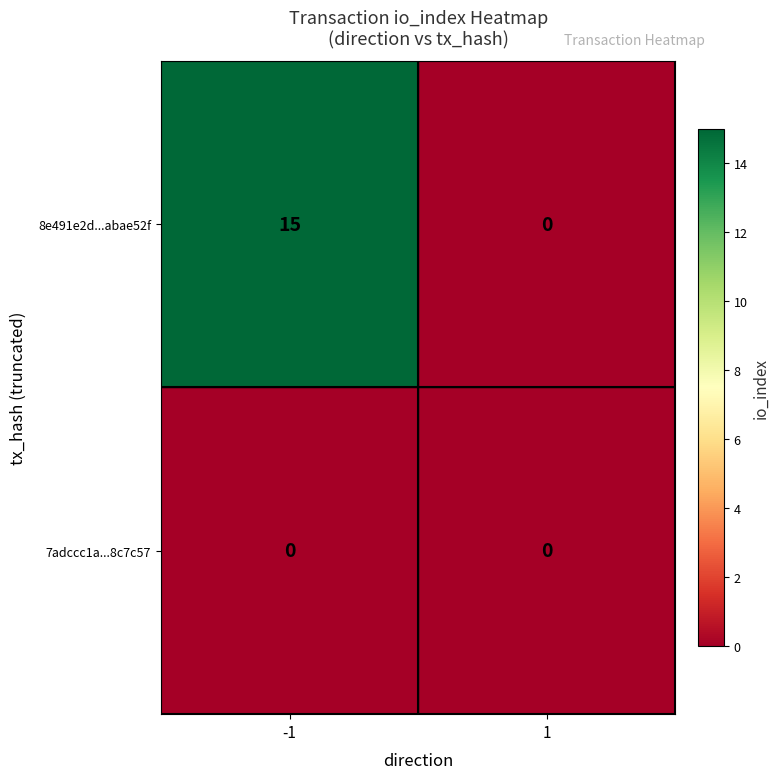

Which series has the largest range (max minus min)?

8e491e2d...abae52f